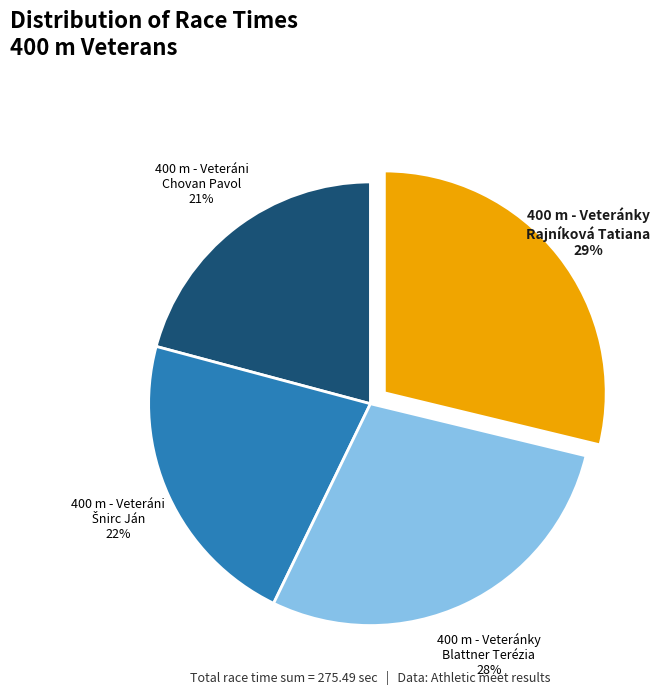

Is there any slice that represents more than half of the pie?

No